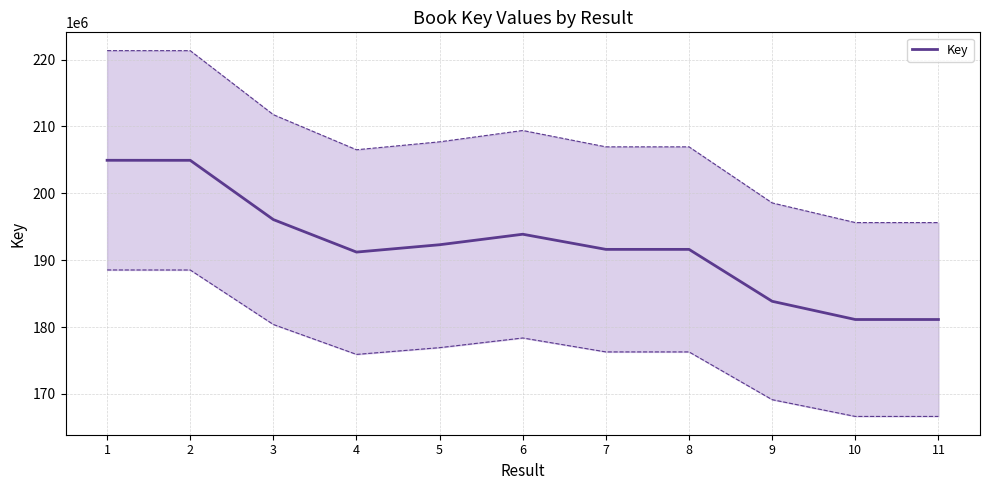

Reading right to left, list all the values displayed in this chart.

11=181130331	10=181130242	9=183852546	8=191614182	7=191614502	6=193878365	5=192308139	4=191210291	3=196067615	2=204928804	1=204933142